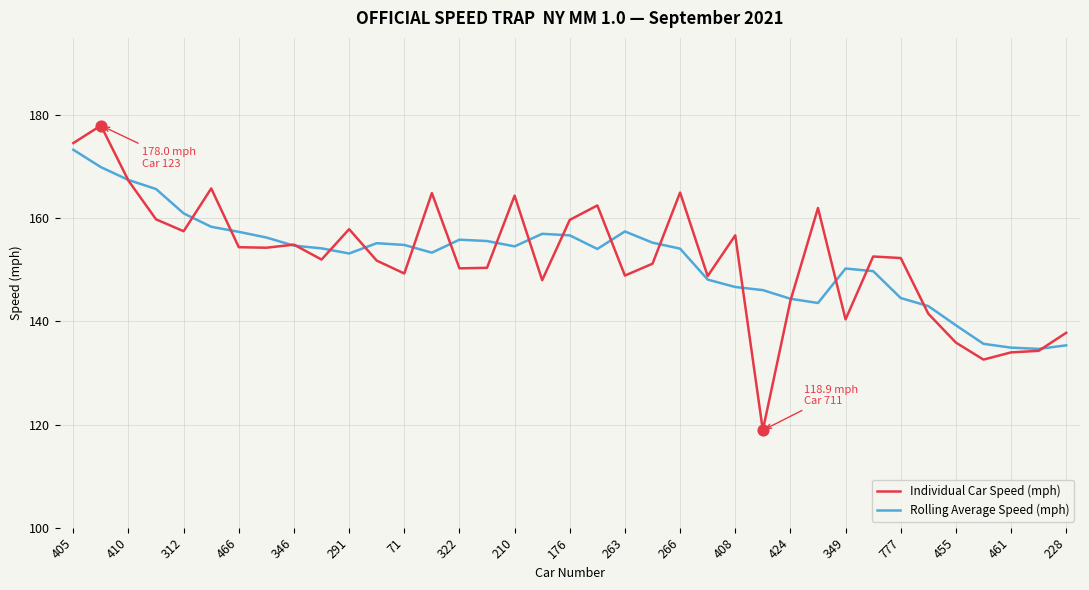

What are all the series names shown in the legend?

Individual Car Speed (mph), Rolling Average Speed (mph)